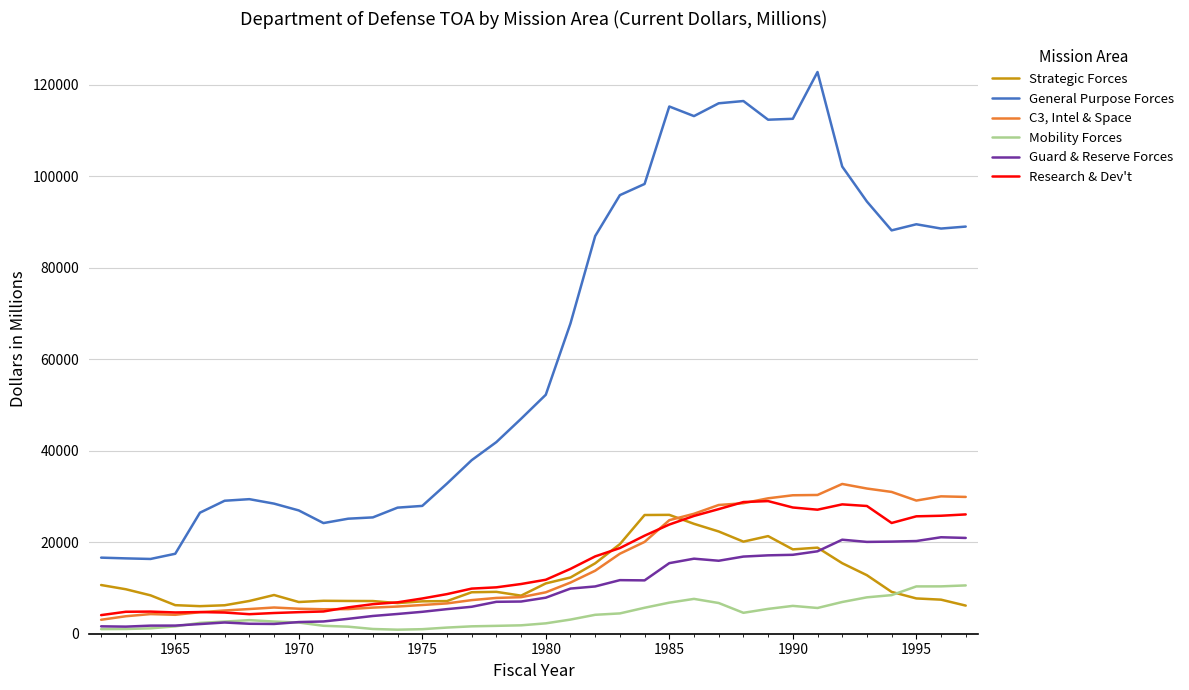

Which series has the largest total across all categories?

General Purpose Forces